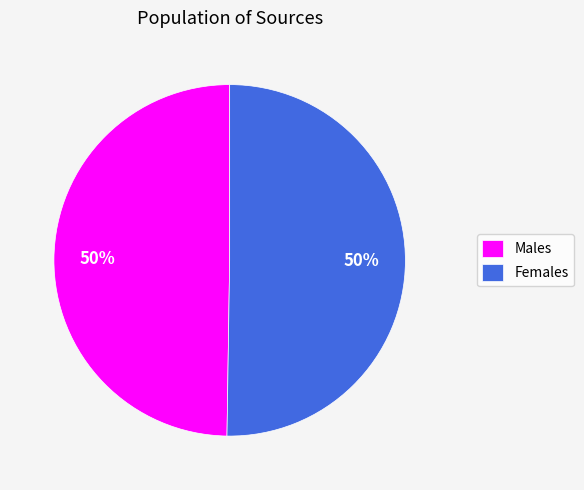

To the nearest percent, what percentage of the pie is Females?

50%